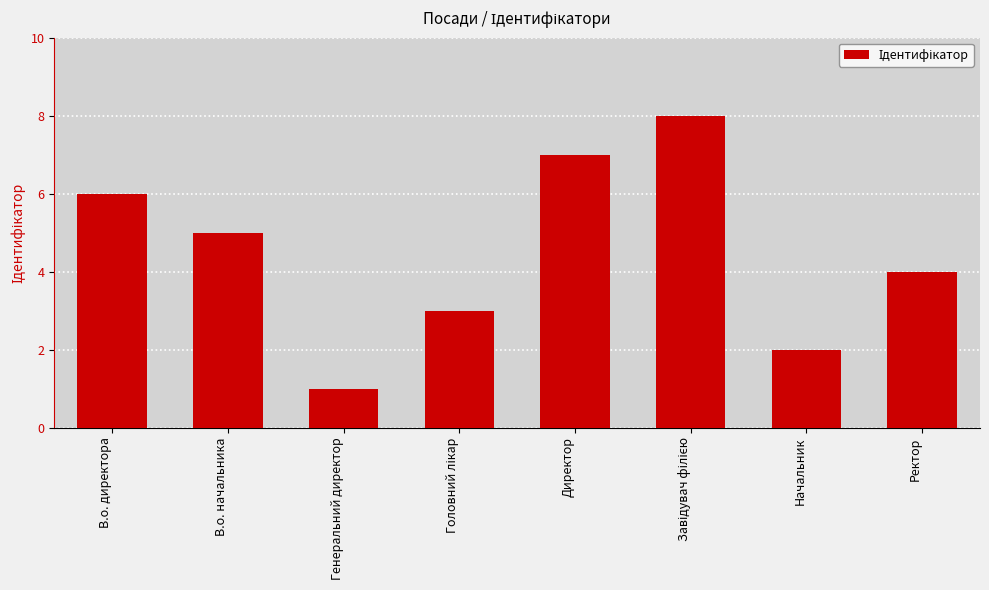

Reading left to right, list all the values displayed in this chart.

6	5	1	3	7	8	2	4